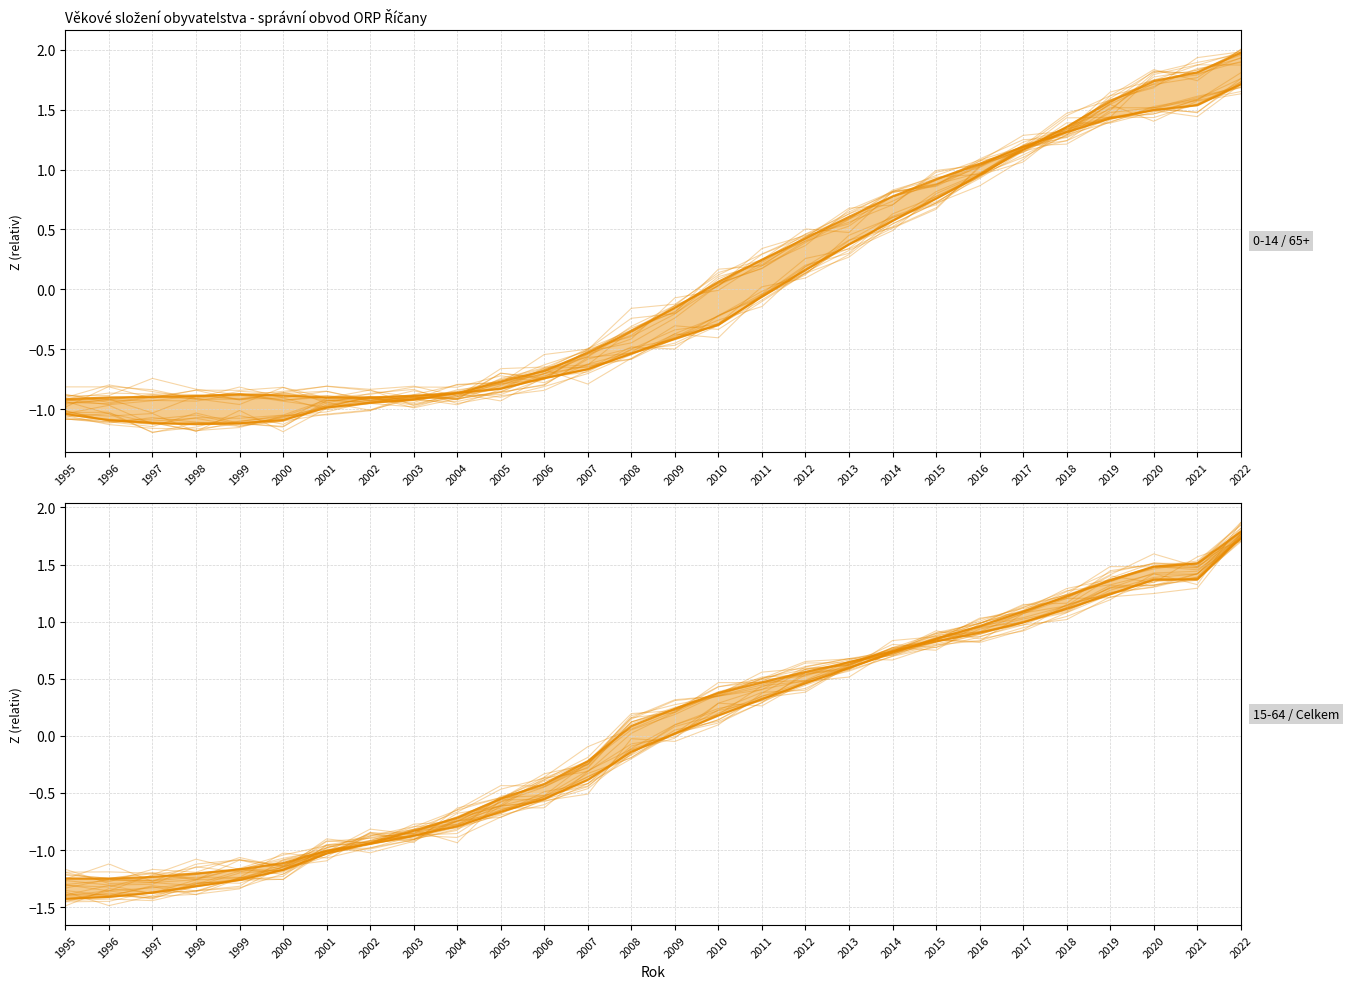

Where is the first local minimum?

1996